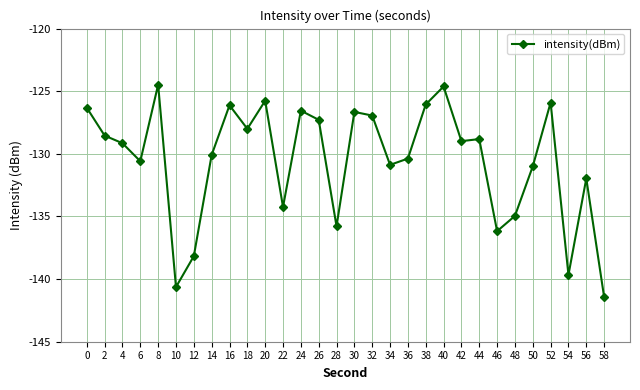

Is it true that the value at 0 is -198.2?

False